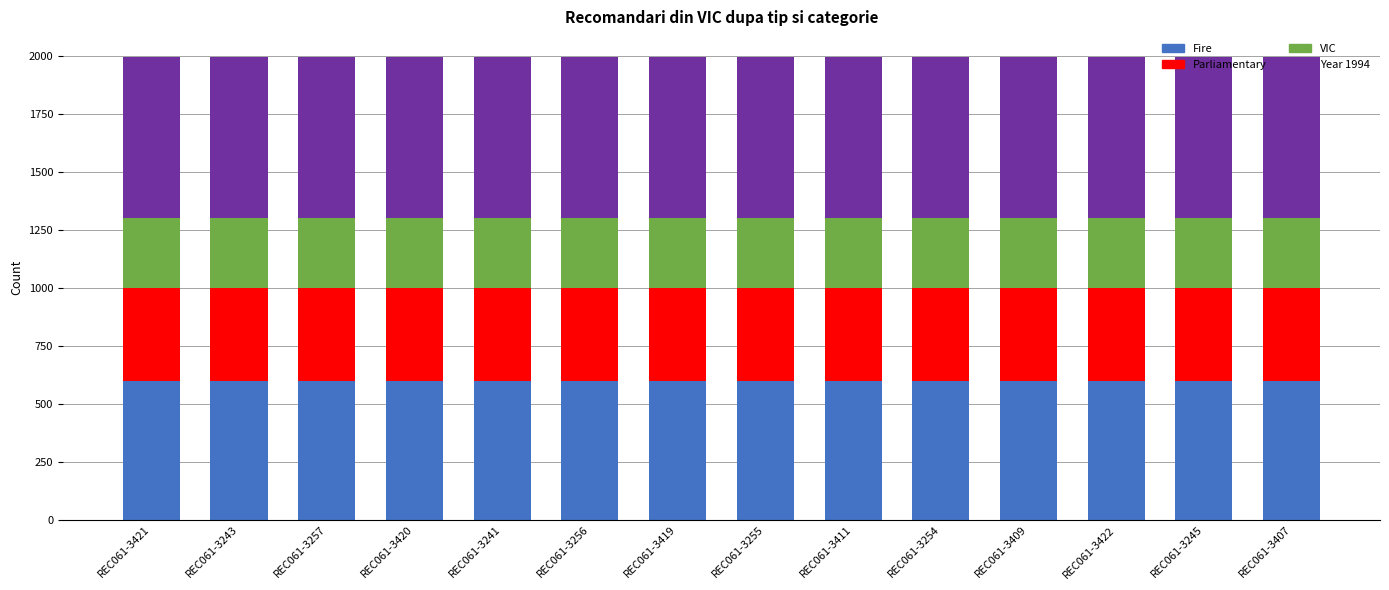

How many data points does each series have?

14